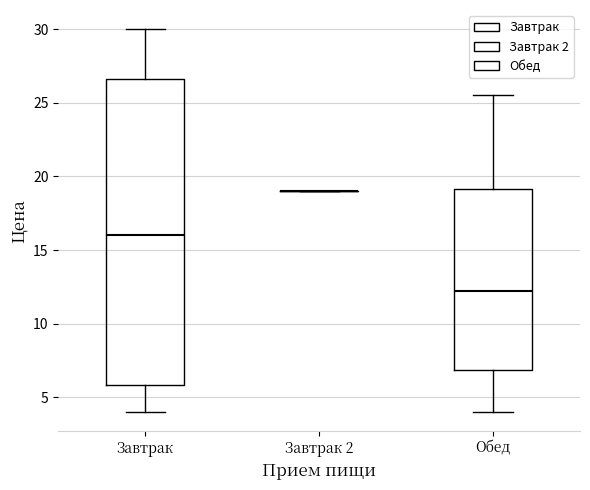

Reading left to right, read every box against the y-axis: the position of its median line, the range the box covers, and the ends of its whiskers. The values are not printed on the chart, so give them approximately, as read against the axis.

Завтрак: median 16.0, box 6.0 to 26.5, whiskers 4.0 to 30.0
Завтрак 2: box collapsed to a line at 19.0, whiskers 19.0 to 19.0
Обед: median 12.5, box 7.0 to 19.0, whiskers 4.0 to 25.5